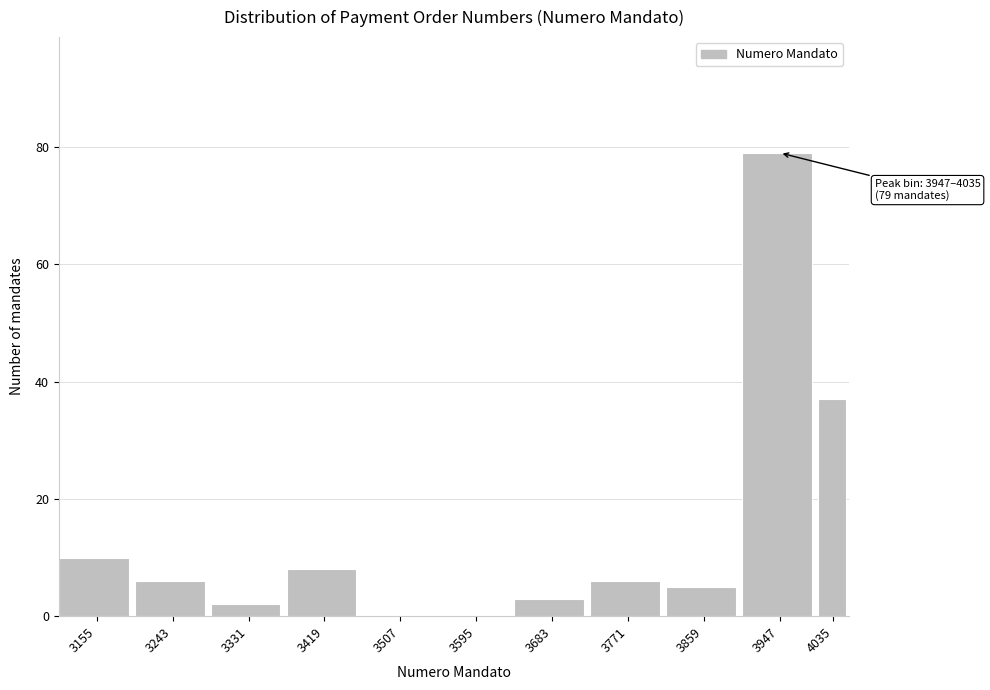

What is the ratio of the value at 3859 to the value at 3419?

0.6